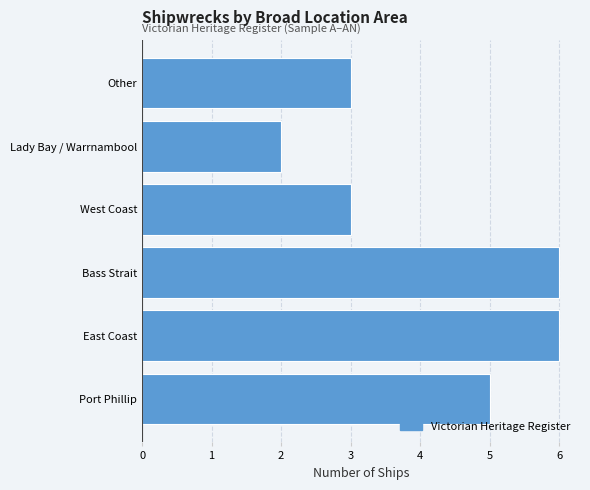

Which label corresponds to the smallest value in the chart?

Lady Bay / Warrnambool